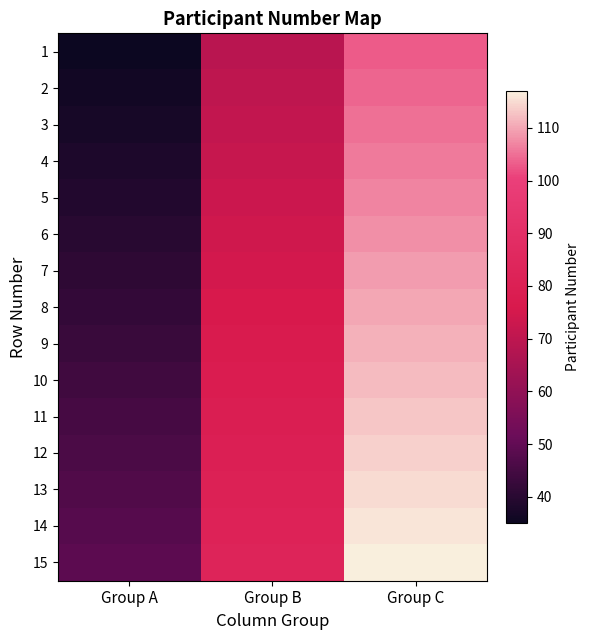

Count the number of categories in the chart.

3